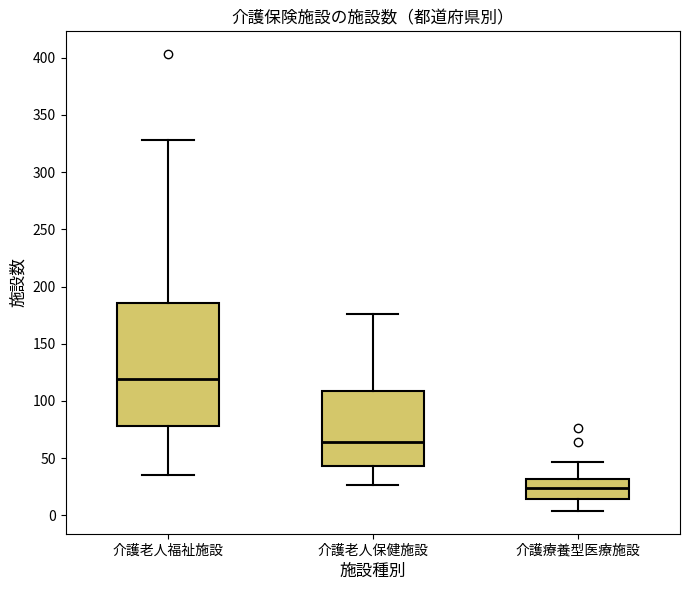

Which box has the highest median line?

介護老人福祉施設